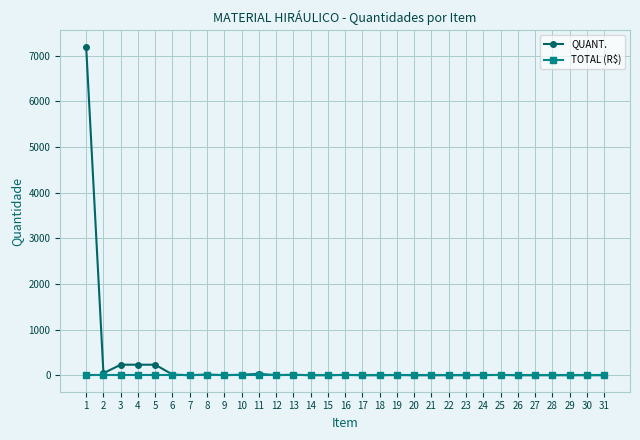

How many lines are shown in the chart?

2